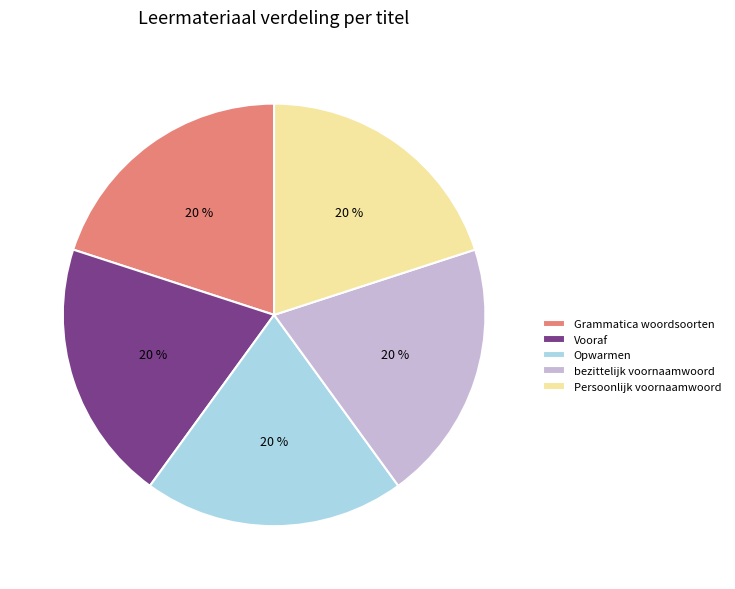

Approximately how many times larger is the value at Persoonlijk voornaamwoord compared to Opwarmen?

1.0